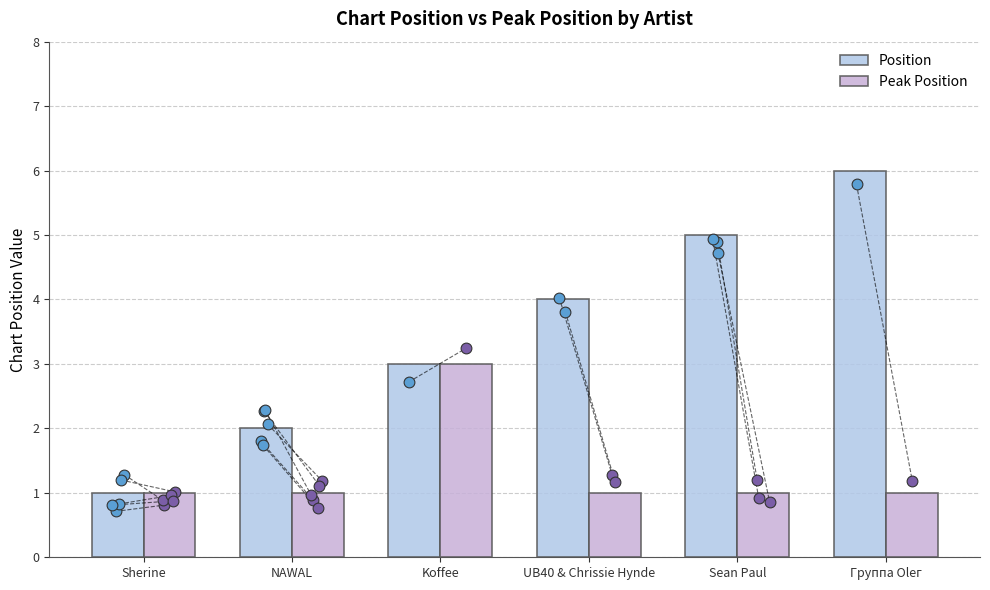

Which series has the largest total across all categories?

Position